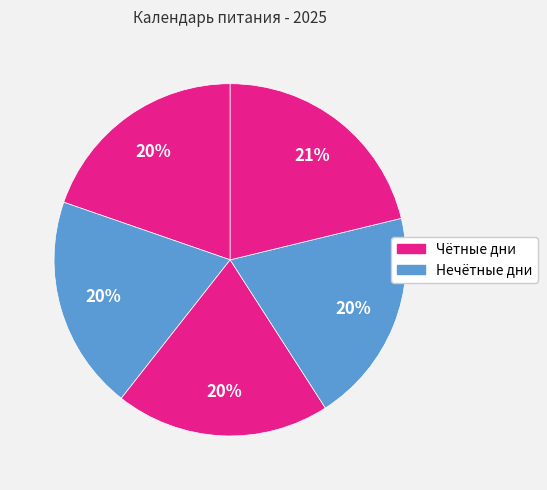

How many segments does this pie chart have?

5